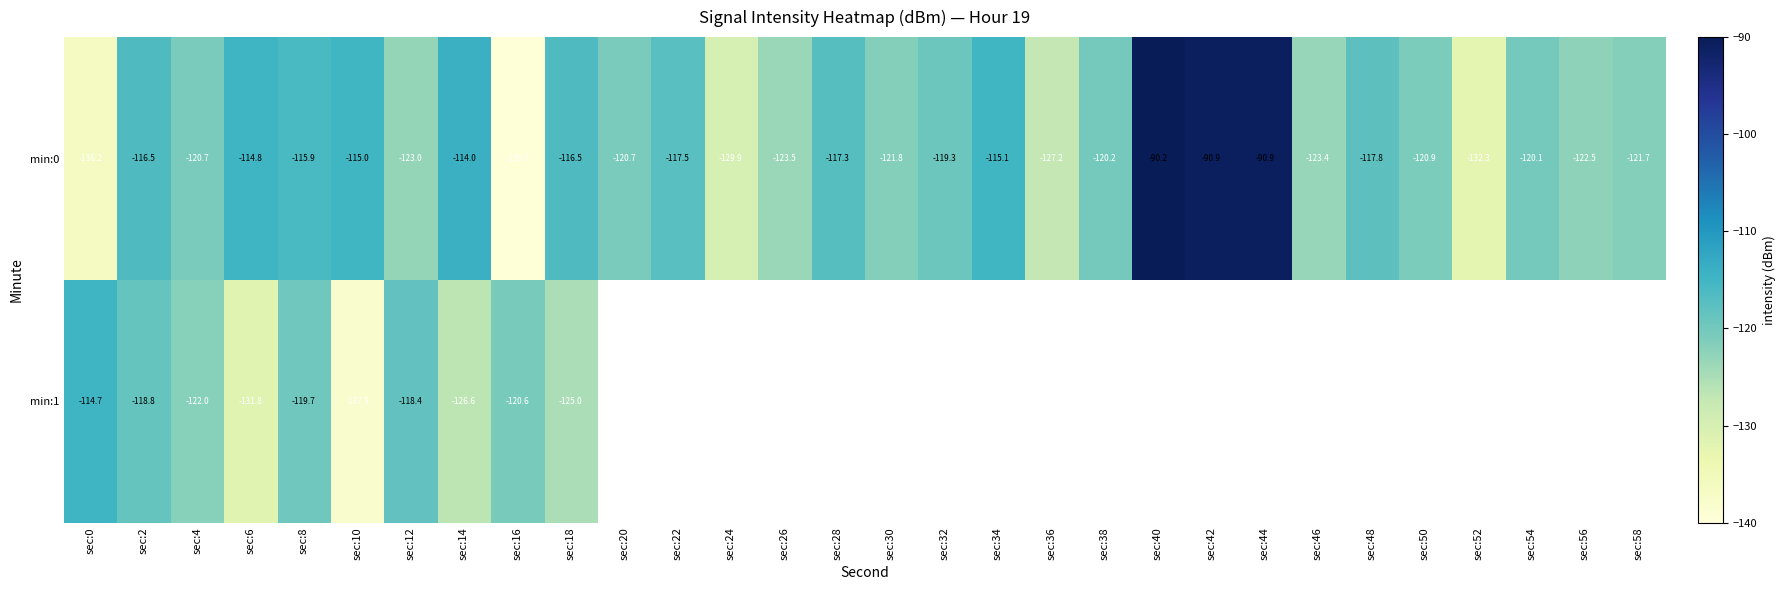

The value of min:0 at sec:24 is -129.9. True or false?

True